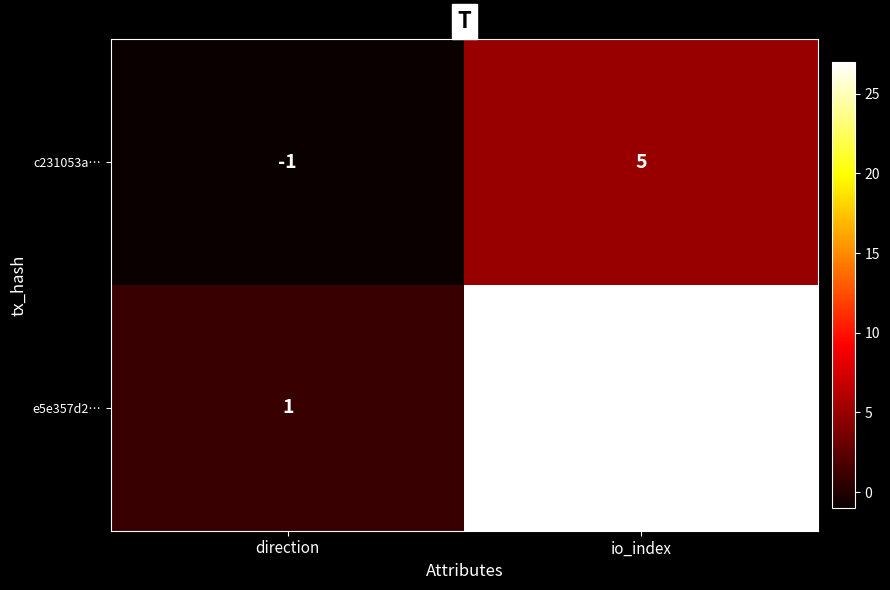

What is the spread (max minus min) of values at io_index?

22